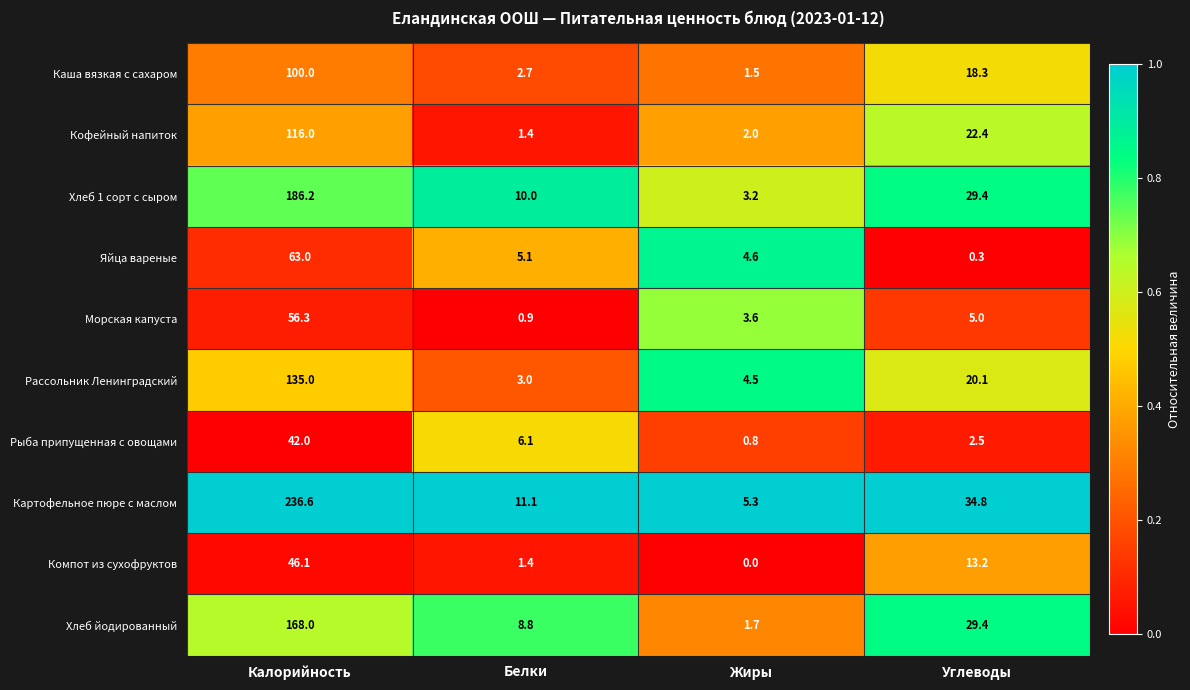

The Морская капуста series shows 5.0 at Углеводы. True or false?

True